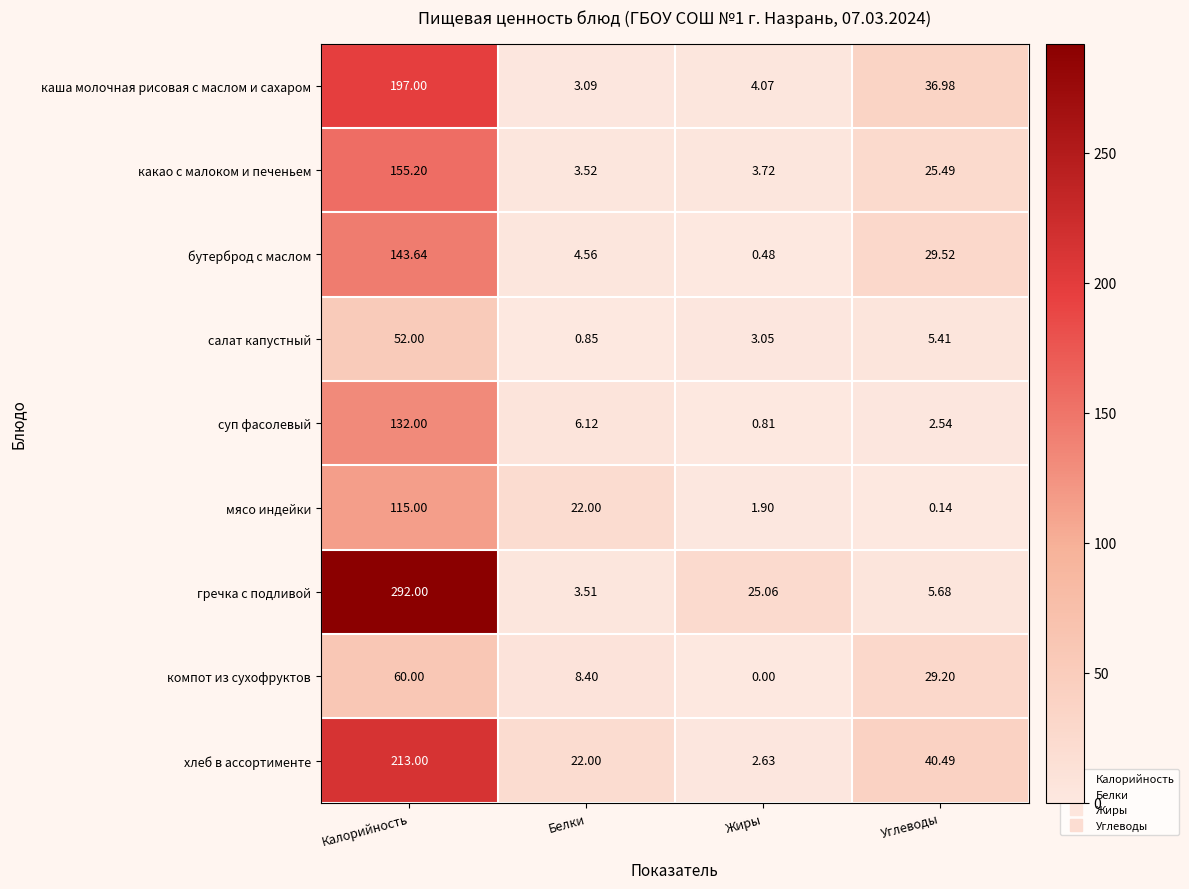

Which category has the highest value in the компот из сухофруктов series?

Калорийность